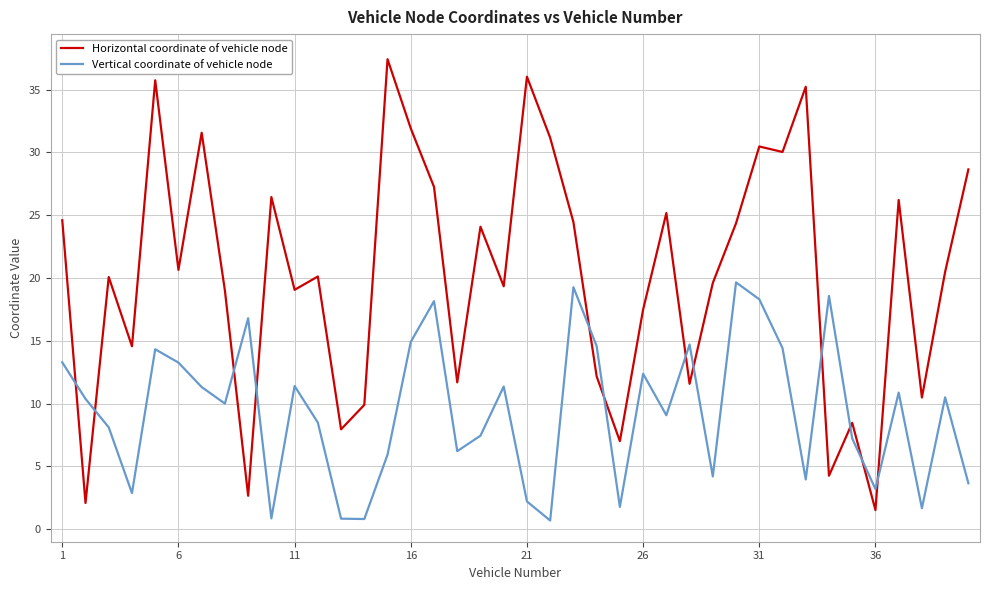

True or false: Vertical coordinate of vehicle node has more than 0 points higher than both neighbors.

True